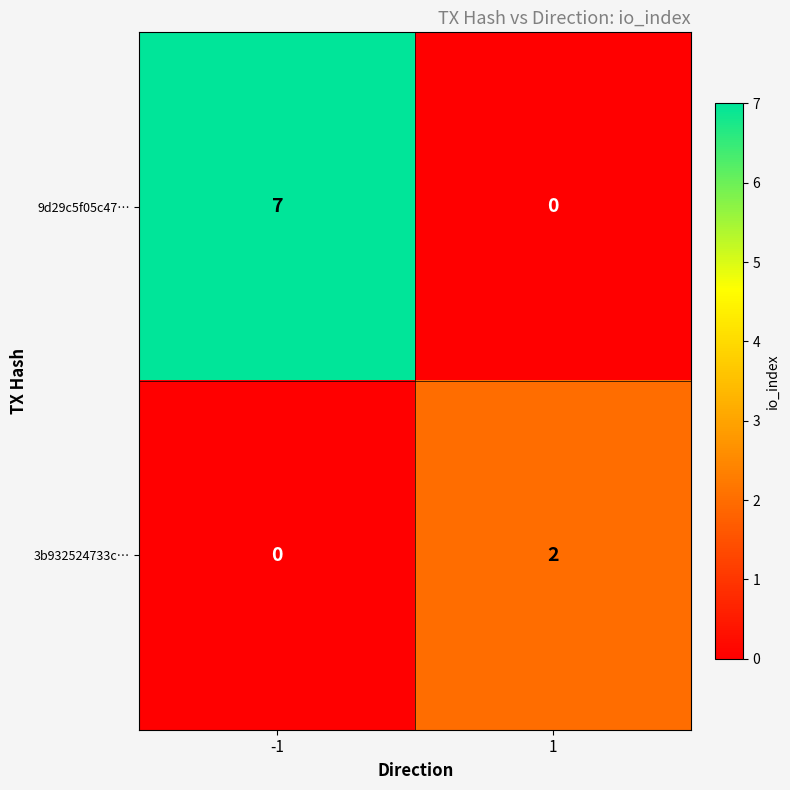

At which category is the sum across all series the highest?

-1